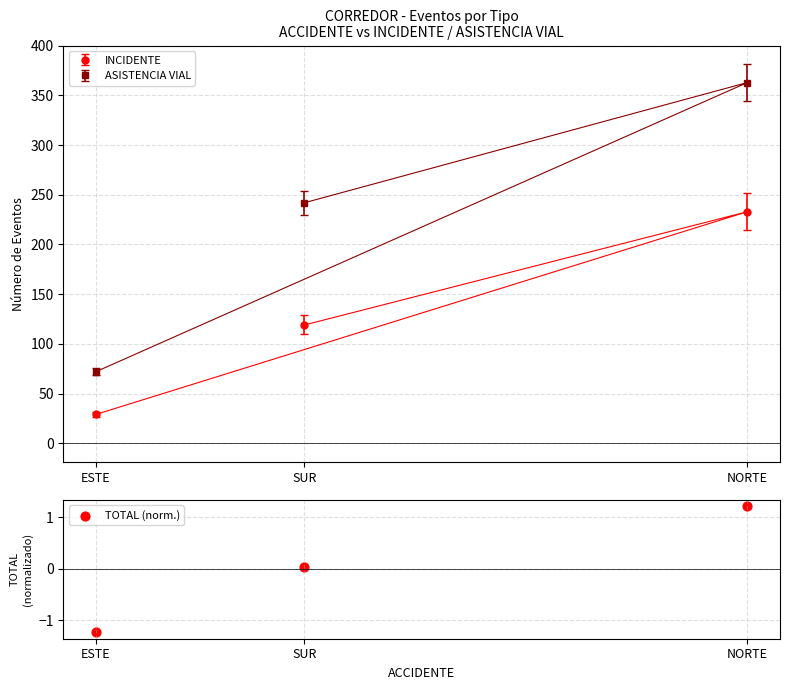

Which has a higher value, ESTE or SUR?

SUR